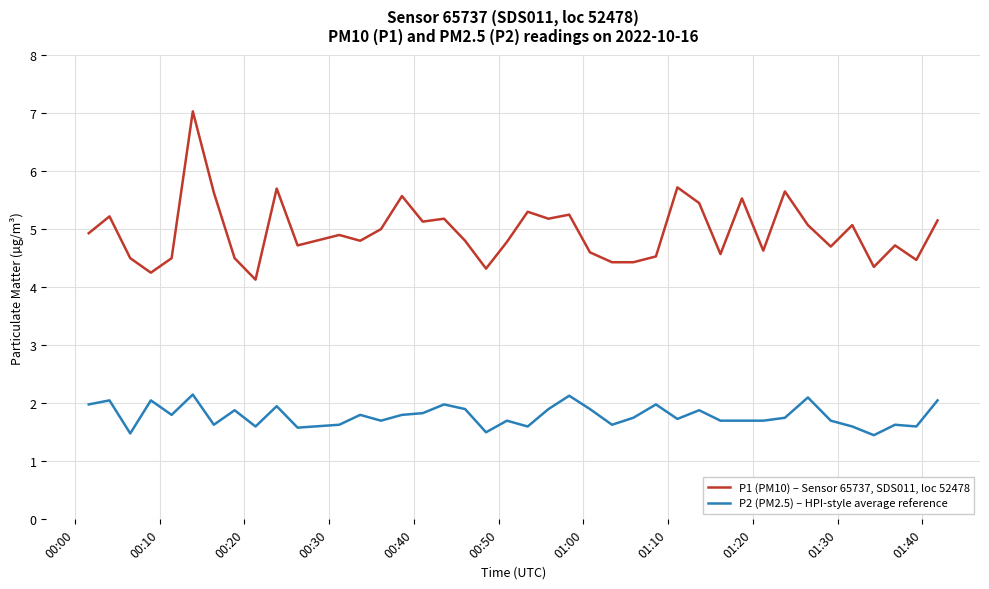

Which series has the widest spread of values?

P1 (PM10) – Sensor 65737, SDS011, loc 52478